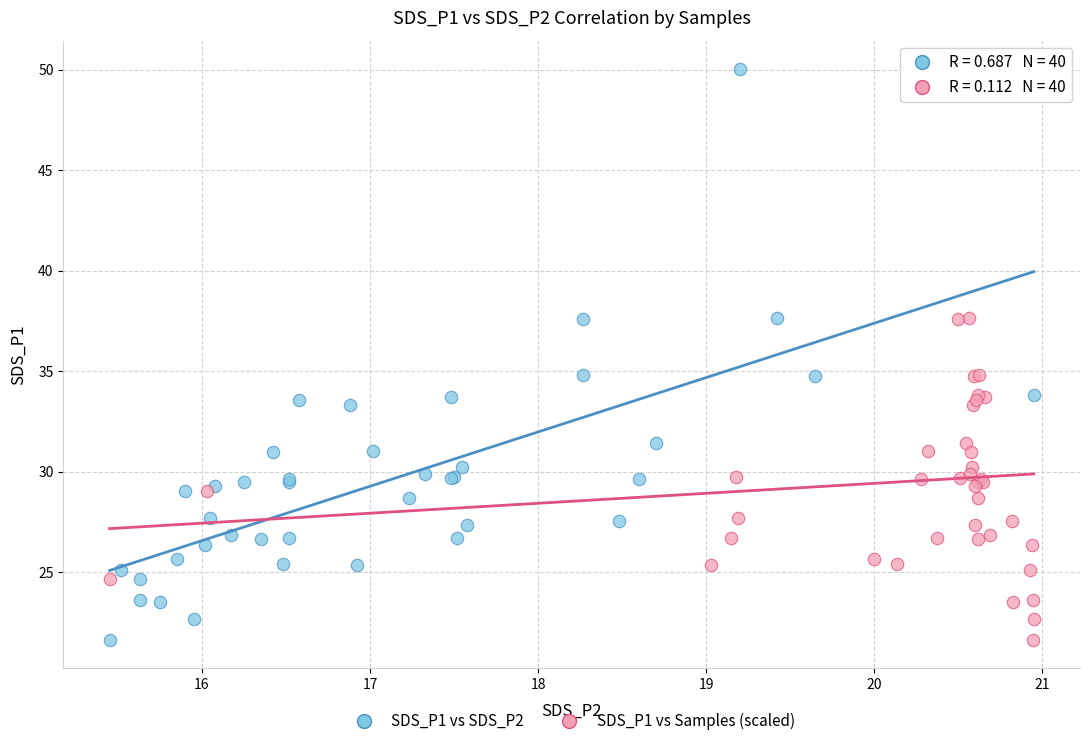

What are all the series names shown in the legend?

SDS_P1 vs SDS_P2, SDS_P1 vs Samples (scaled)